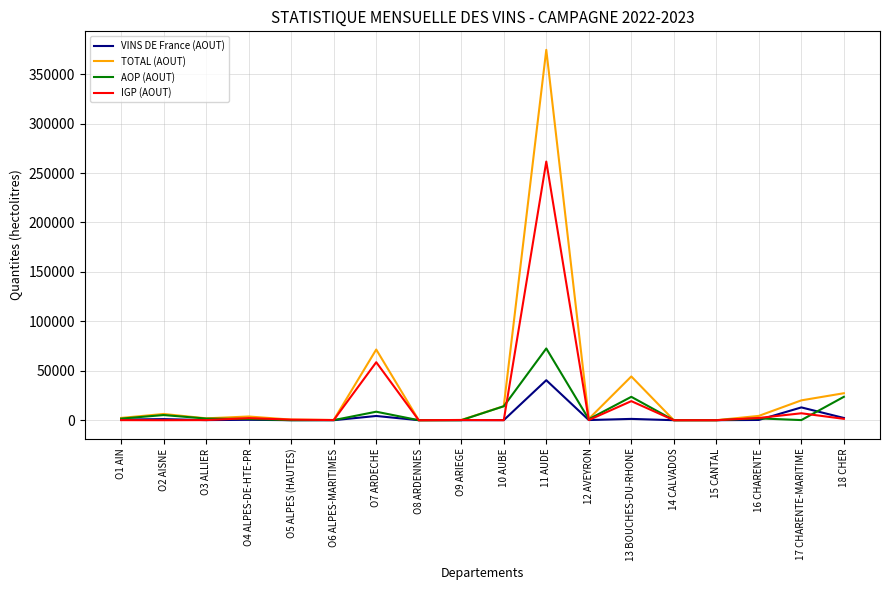

What is the difference between the maximum and minimum values in the VINS DE France (AOUT) series?

40450